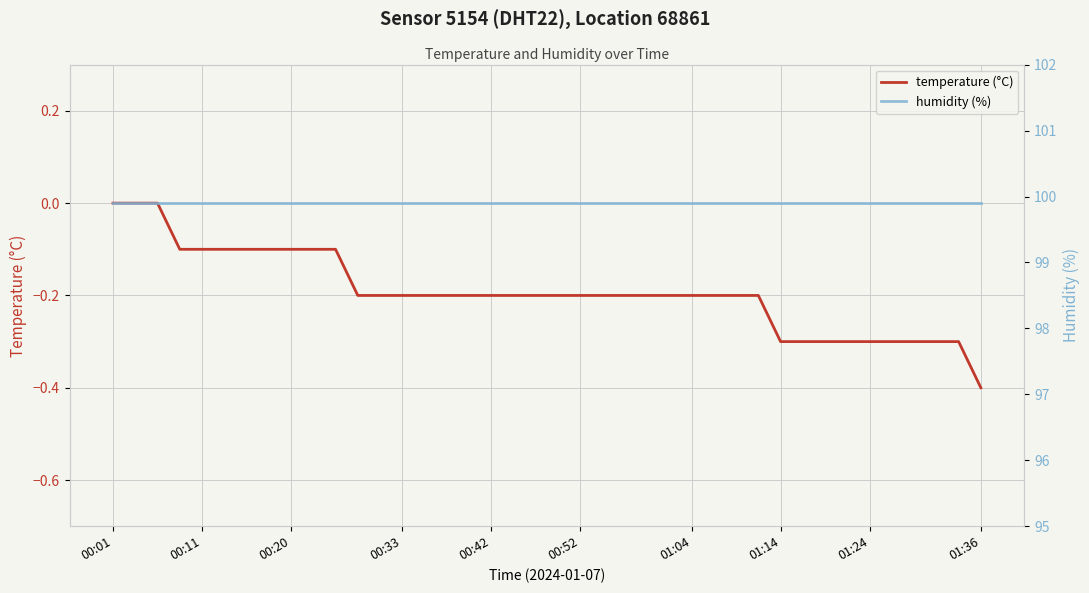

What are all the series names shown in the legend?

temperature (°C), humidity (%)